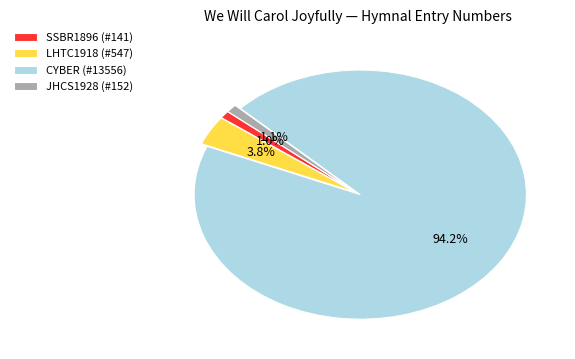

Which slice is the largest?

CYBER (#13556)